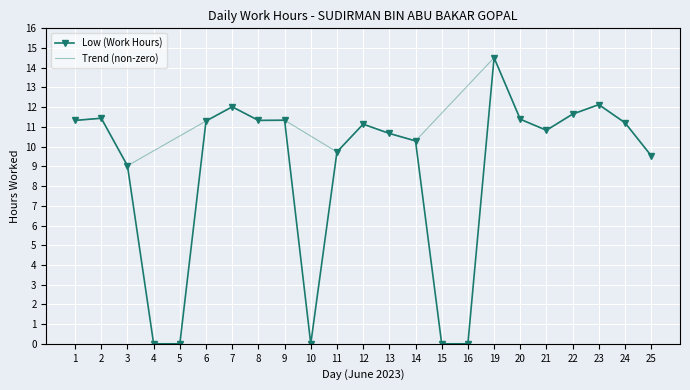

True or false: the data shows 15.9 at 24.

False